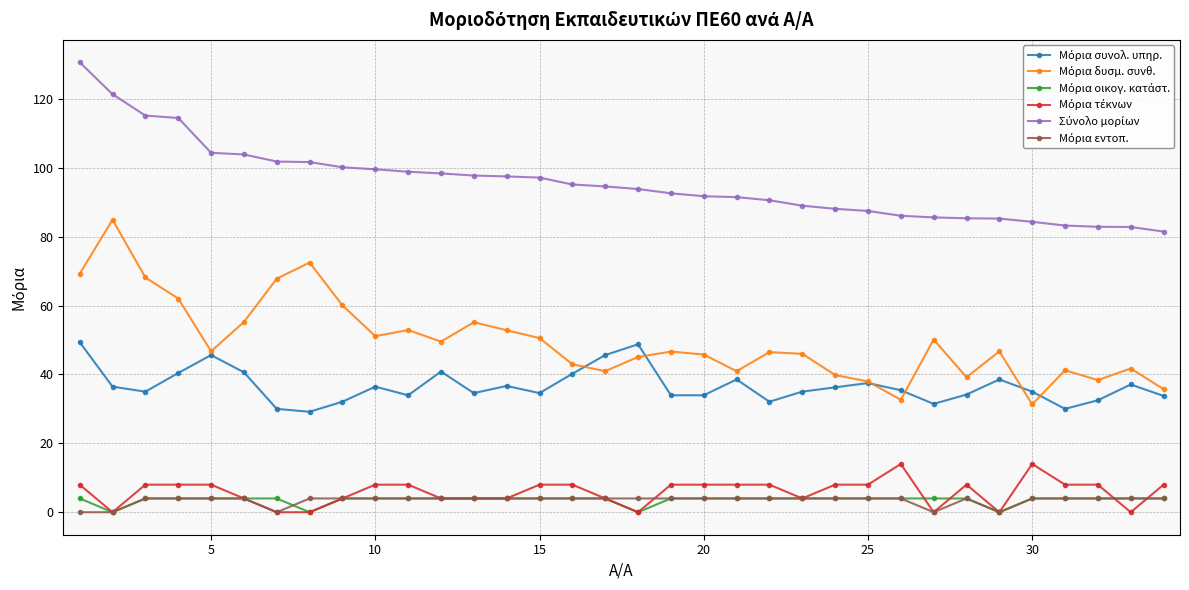

What is the maximum value shown in the chart?

130.6